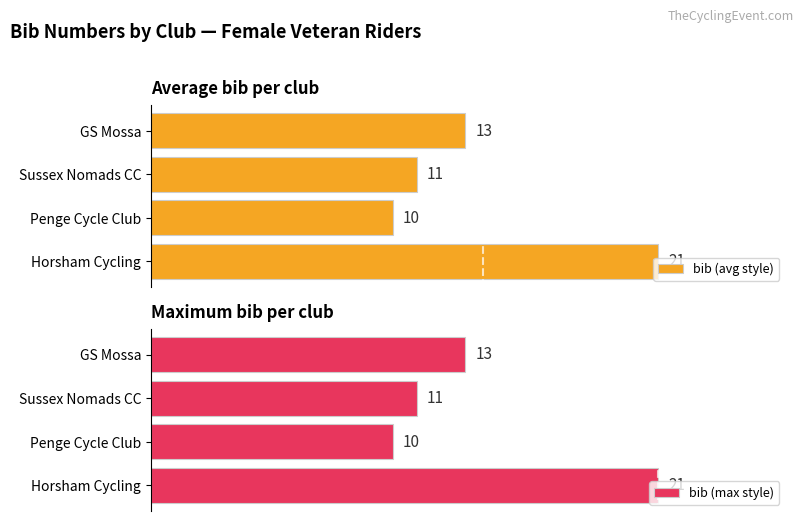

Between 3 and 1, which is larger?

3